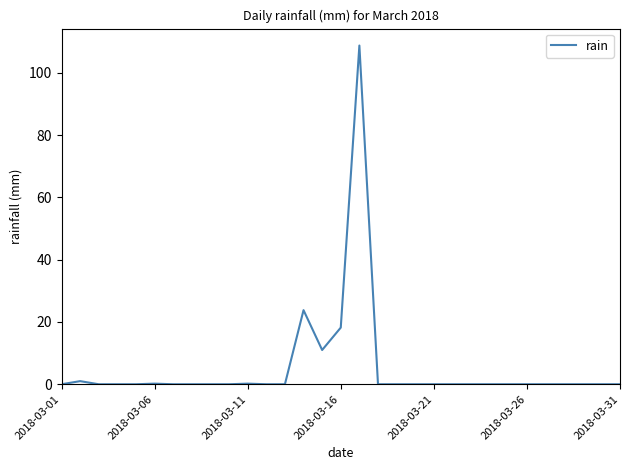

What is the maximum value shown in the chart?

108.8